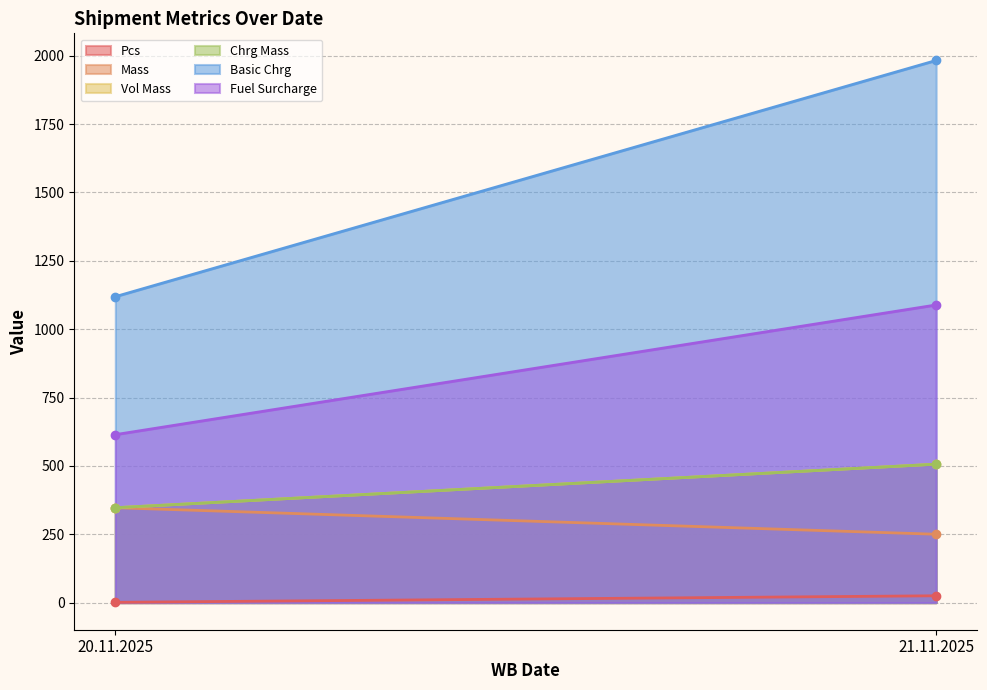

Read the Fuel Surcharge value at 20.11.2025.

614.2